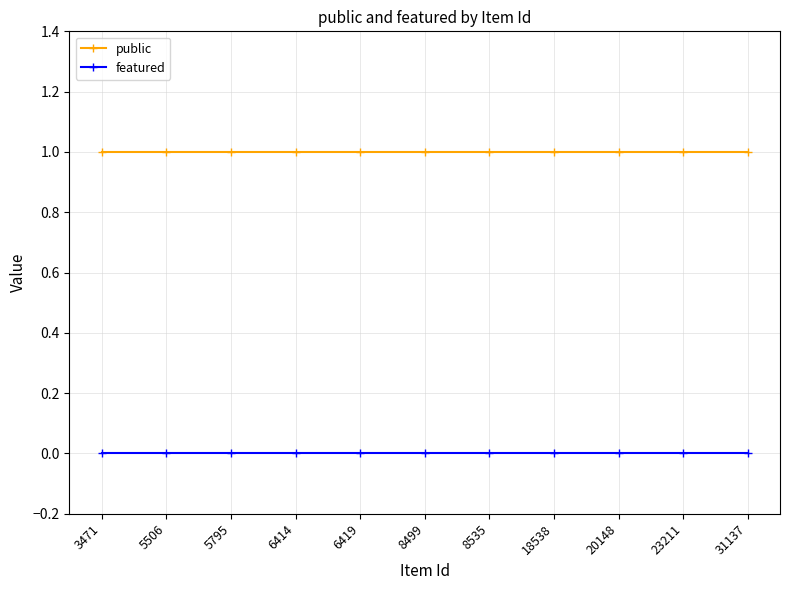

Is the value of public at 8499 greater than the value of featured at 8499?

Yes